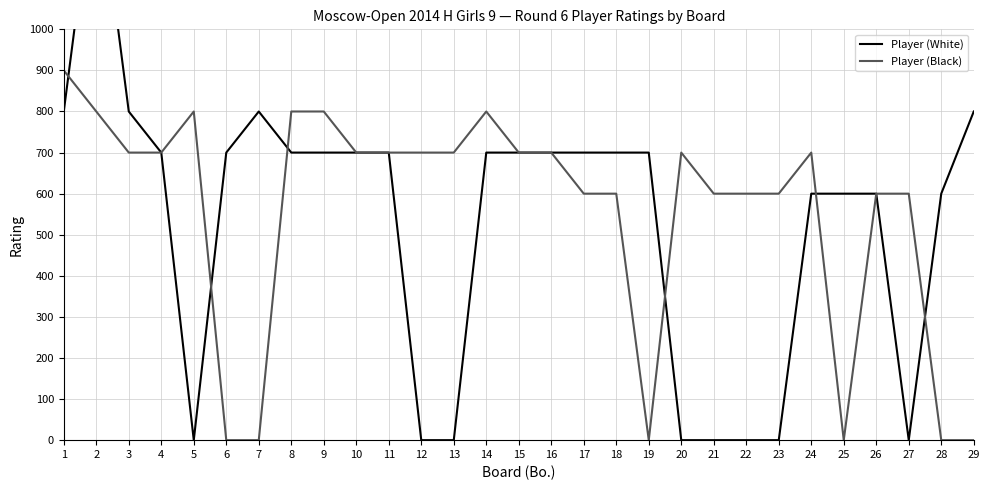

What is the difference between the highest and lowest values at 12?

700